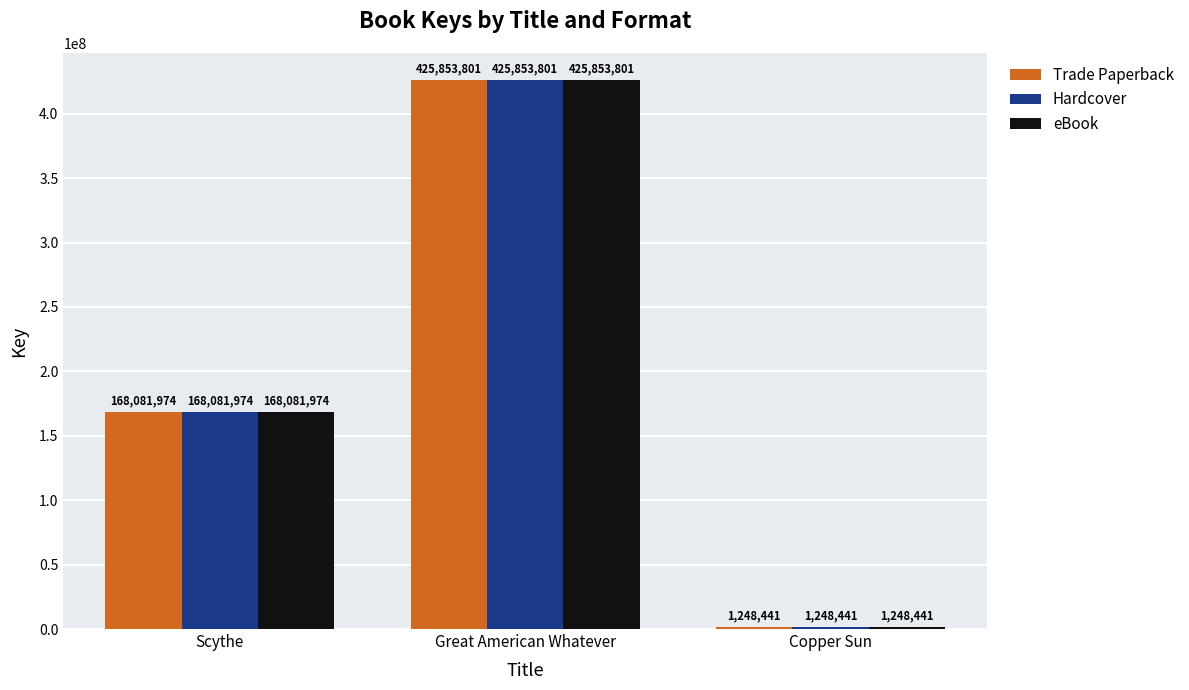

What is the average value of the Hardcover series?

198394739